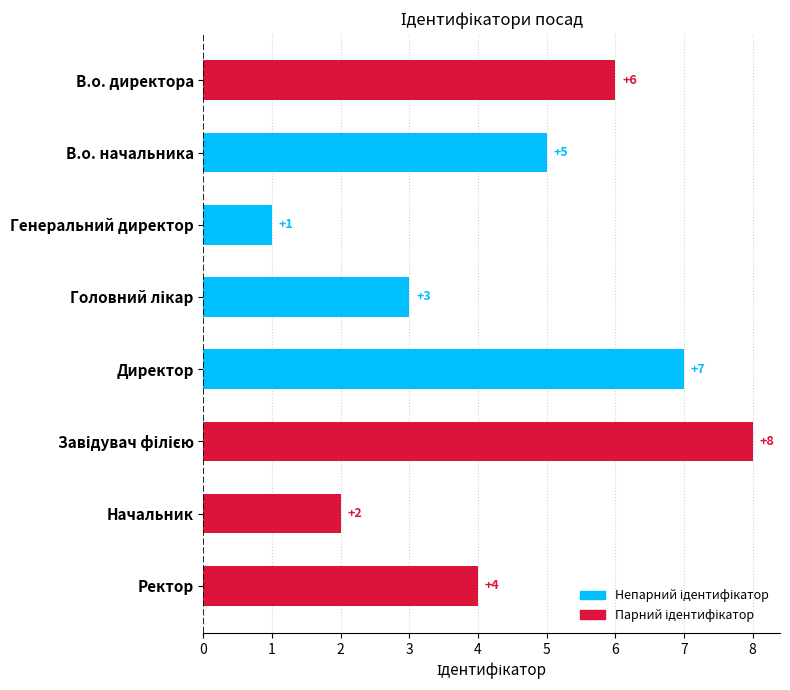

Which has a higher value, В.о. начальника or Начальник?

В.о. начальника